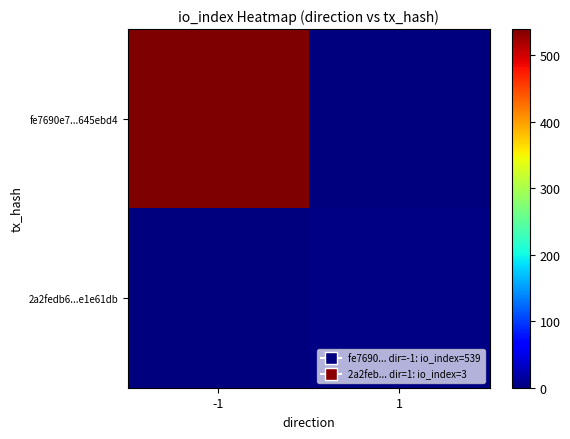

How many data points does each series have?

2